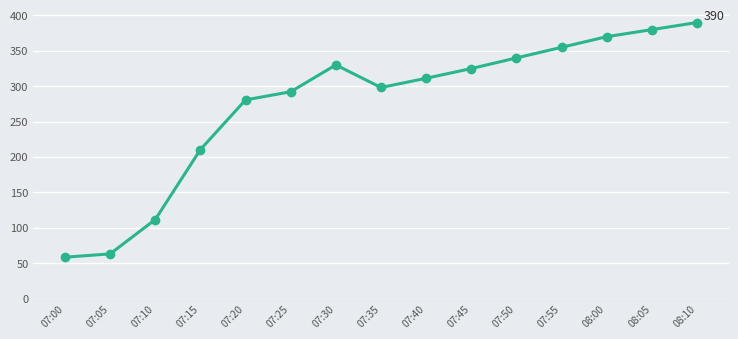

Read the value at 08:05.

380.0